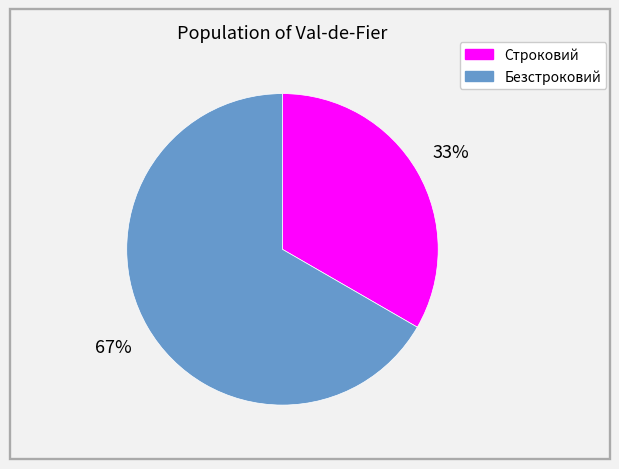

Which category has the biggest portion of the pie?

Безстроковий